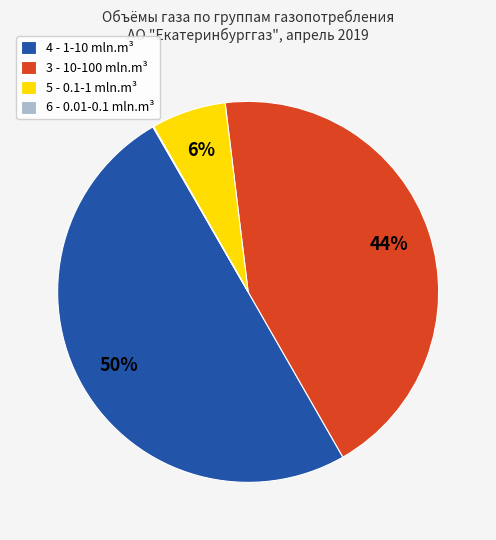

To the nearest percent, what is the average slice percentage?

25%